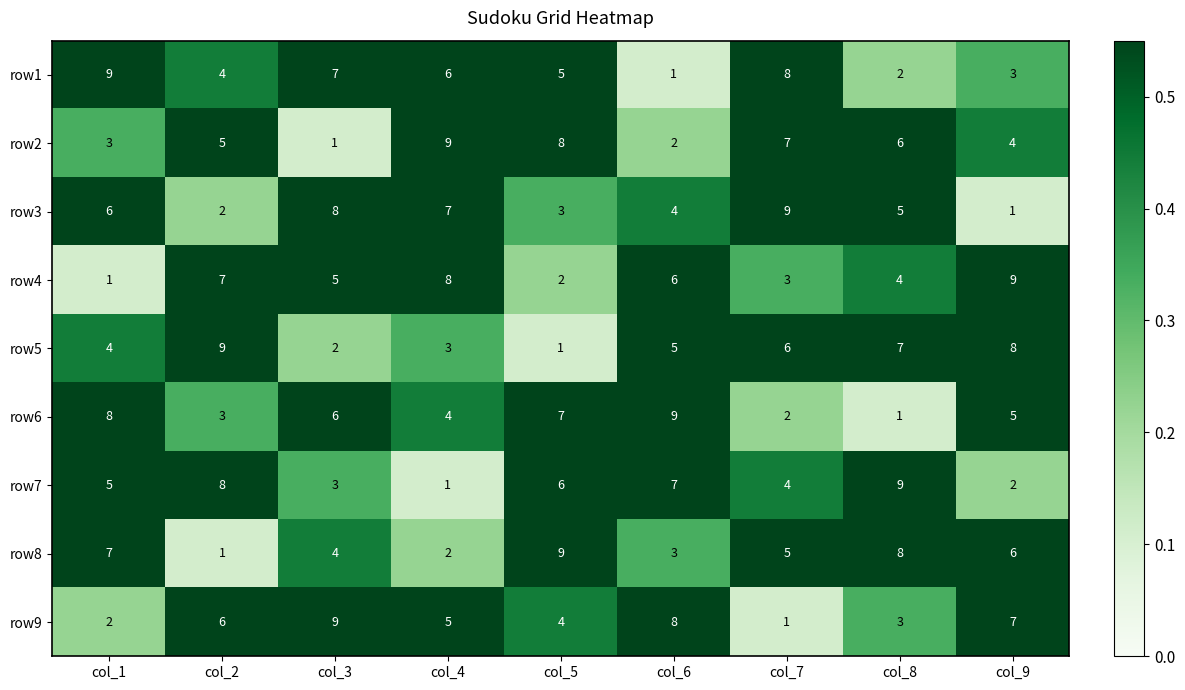

Which category has the lowest value in the row6 series?

col_8